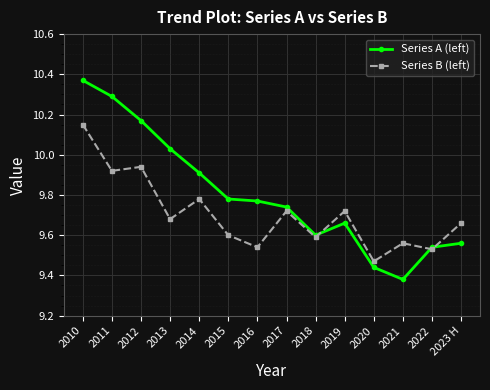

Where is Series B (left) nearest to the value 9?

2020